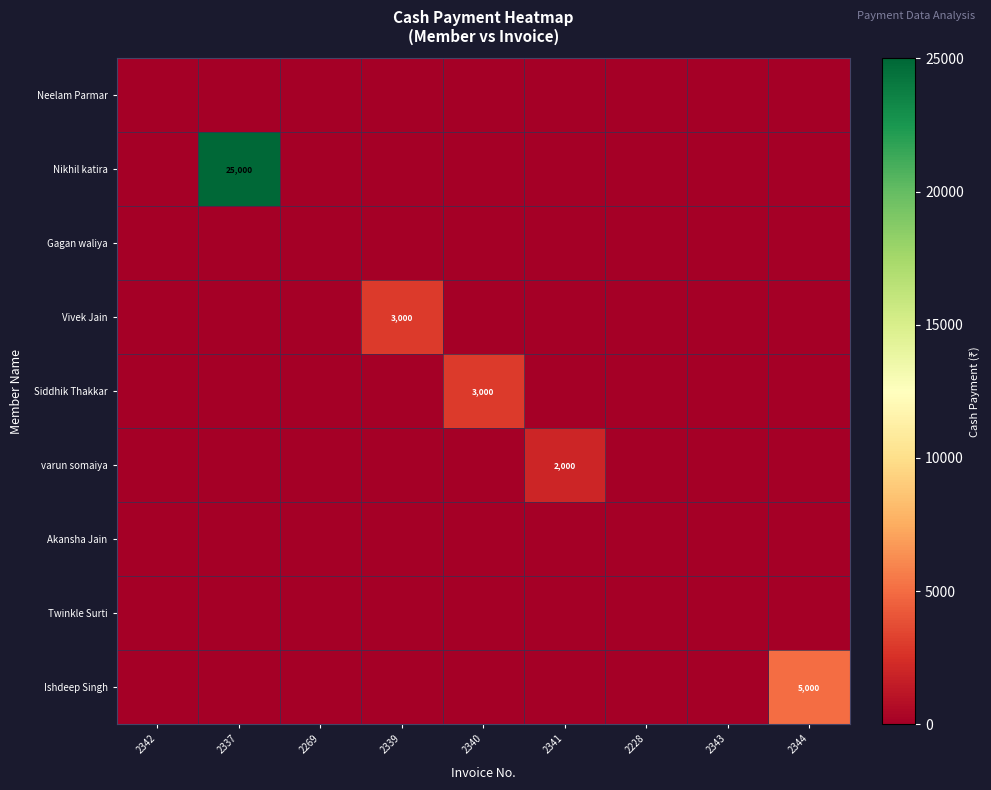

What is the total value across all series at 2344?

5000